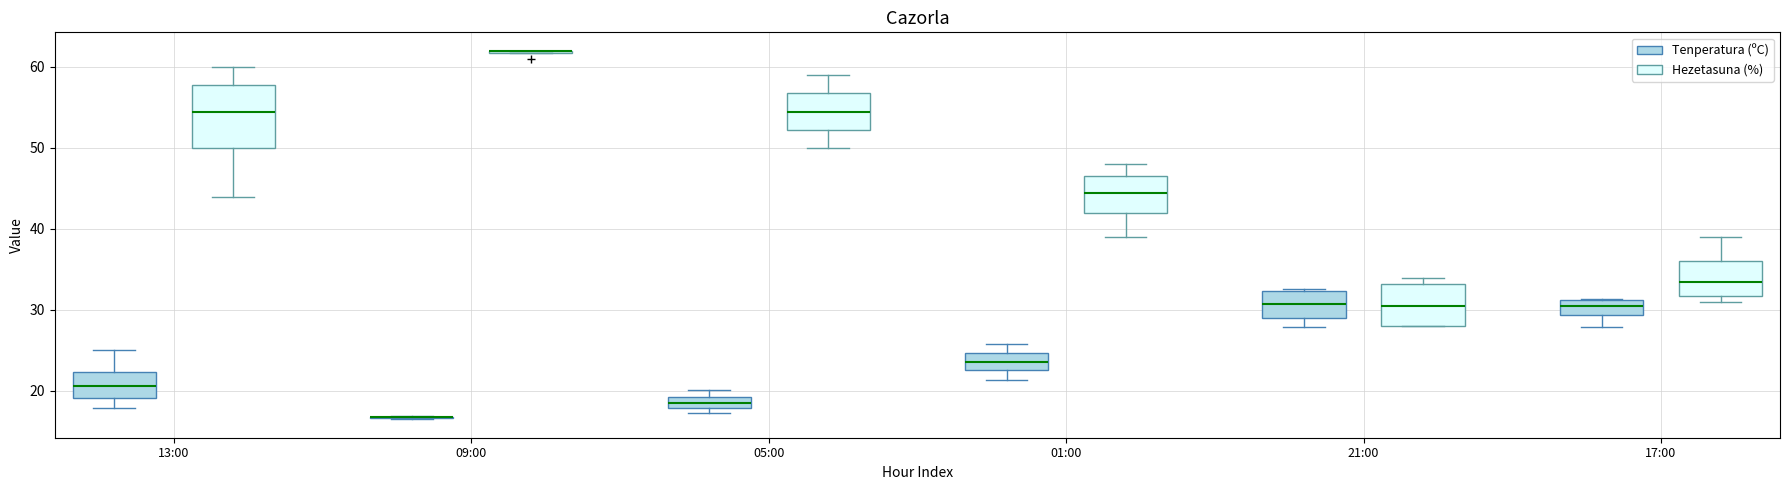

Comparing the boxes themselves (not the whiskers), which one is the tallest?

13:00 (Hezetasuna (%))